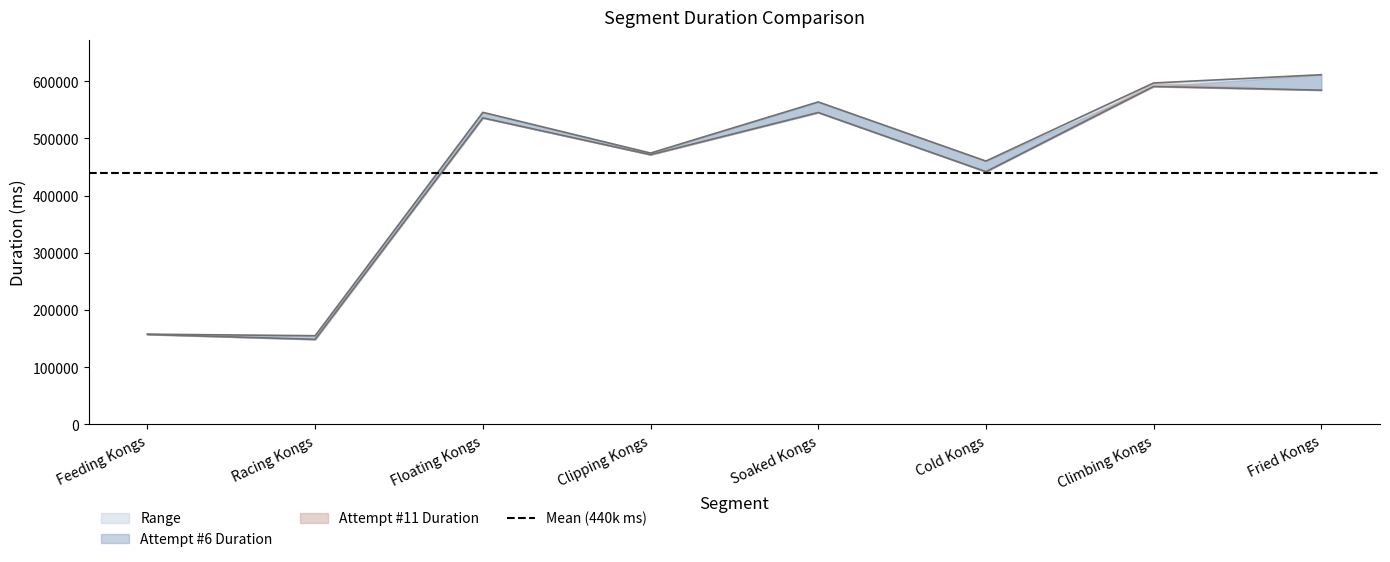

At which category does Attempt #11 Duration reach its first local peak?

Floating Kongs